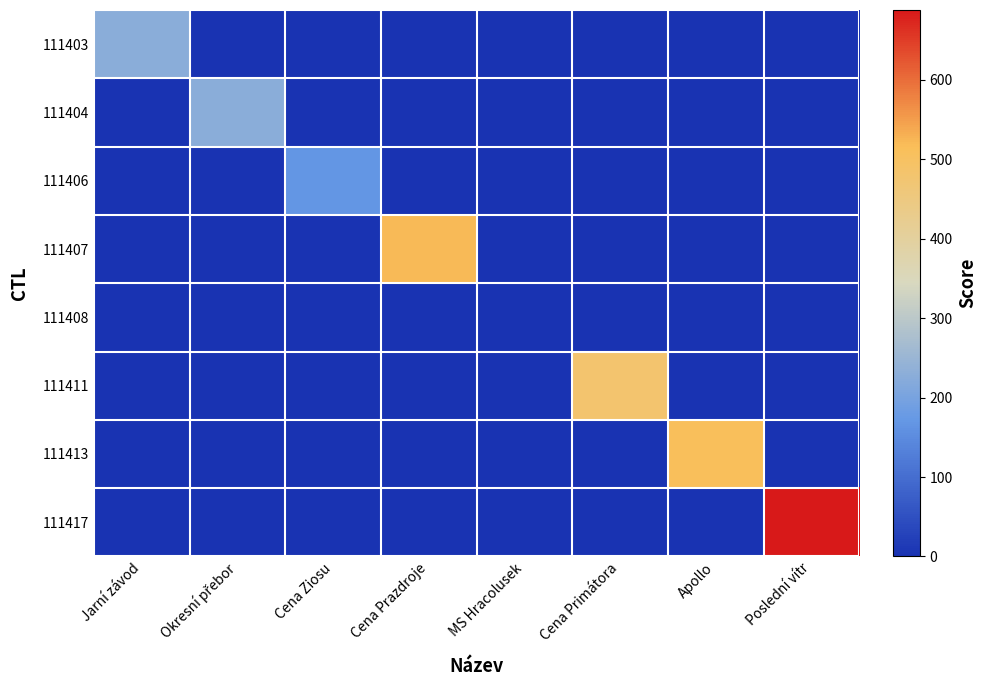

Which series has the widest spread of values?

111417